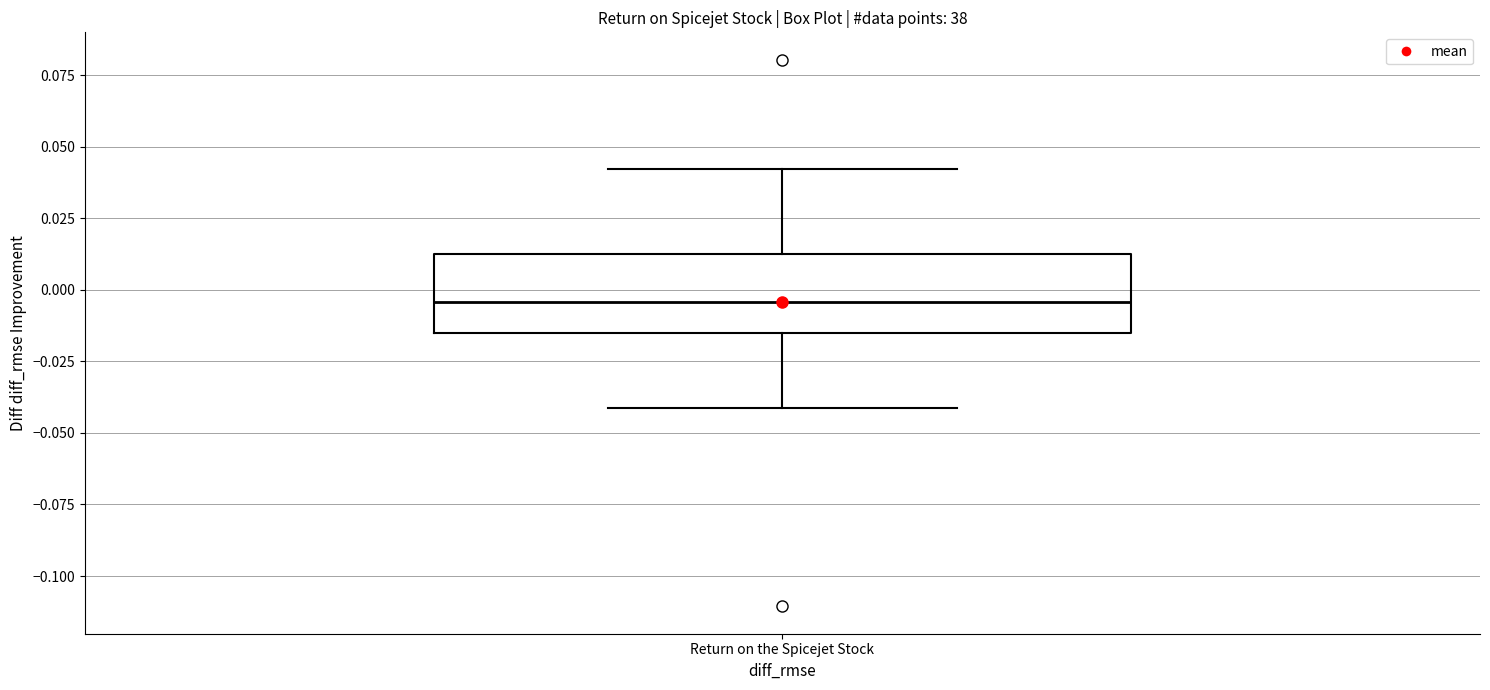

Transcribe this box plot: give where the median line is, the range the box spans, and where the two whiskers end, as read against the y-axis. The values are not printed on the chart, so give them approximately, as read against the axis.

median -0.005, box -0.015 to 0.010, whiskers -0.040 to 0.040